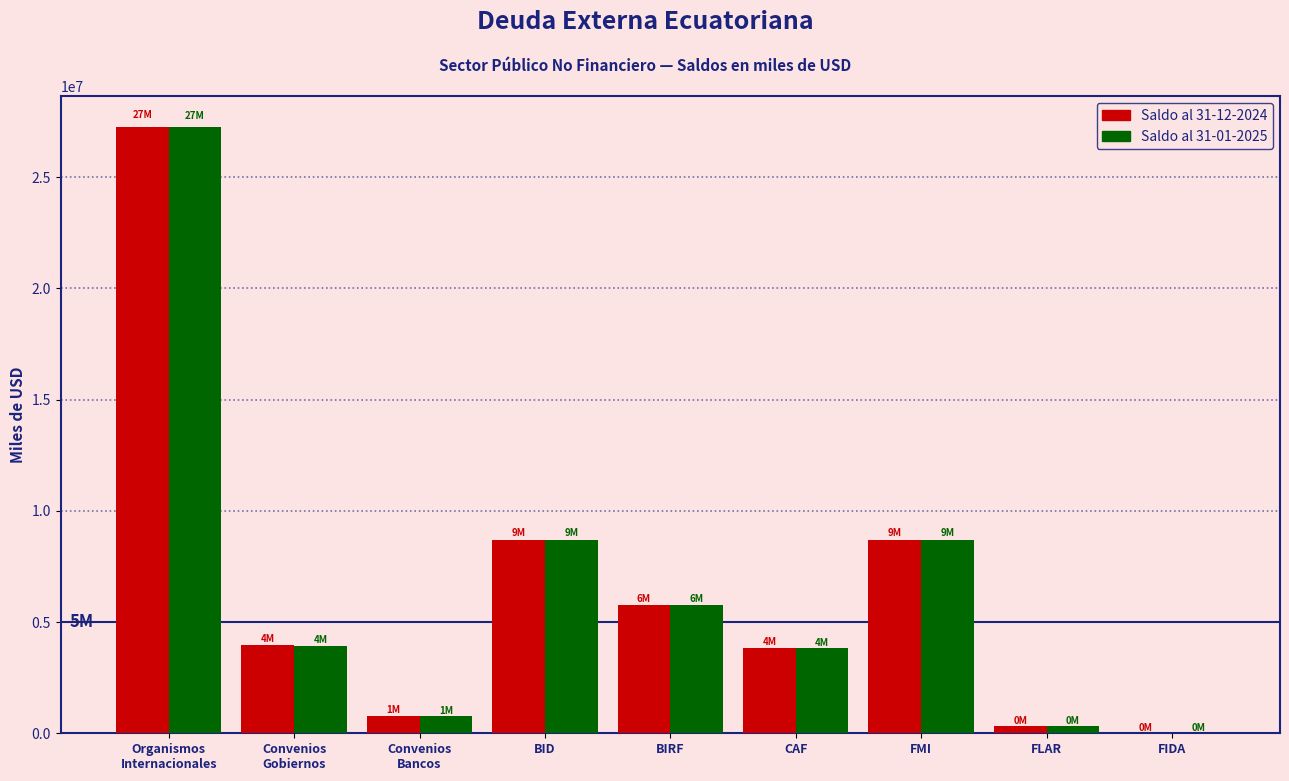

At which label is Saldo al 31-01-2025 closest to 13637826?

BID